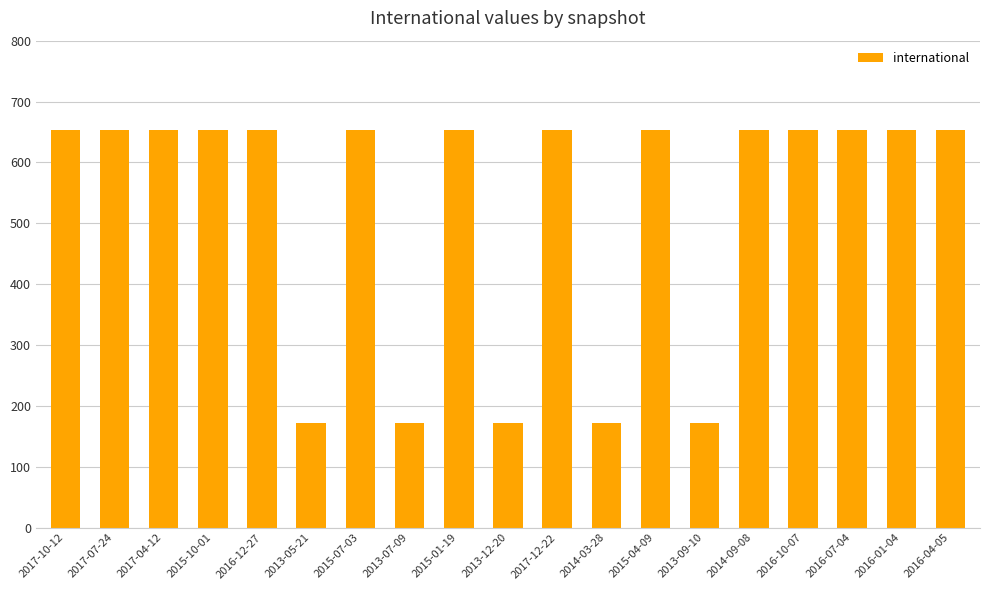

Are the bars horizontal?

No